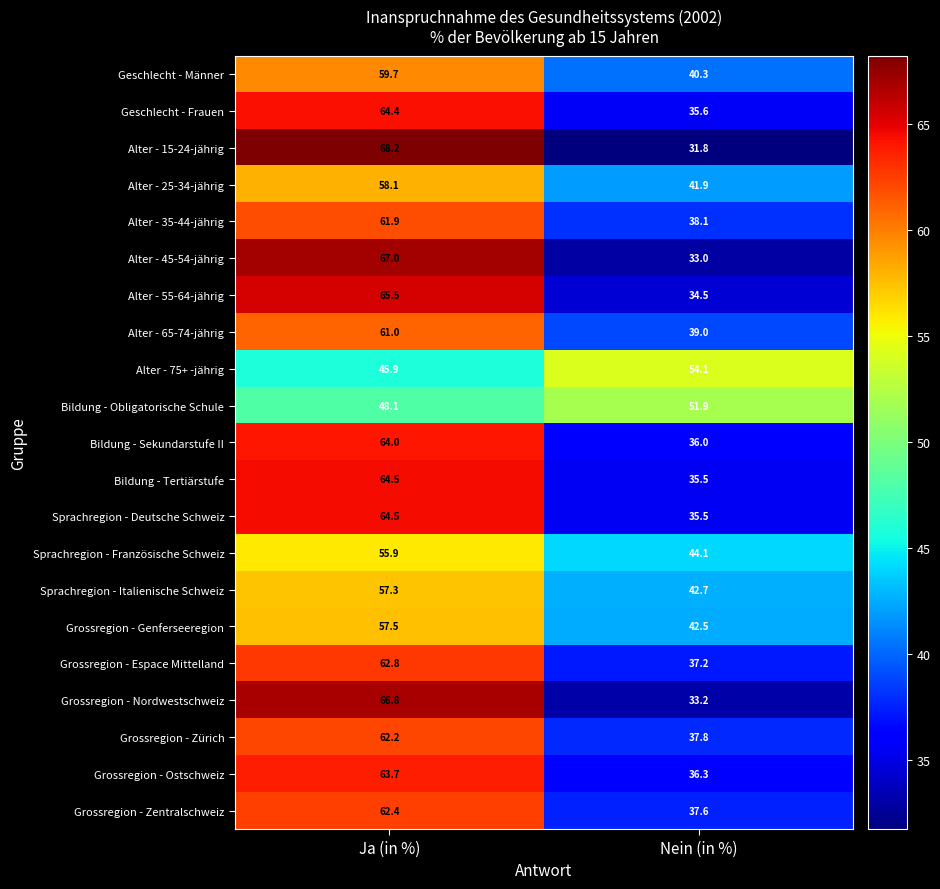

What is the smallest value displayed?

31.8